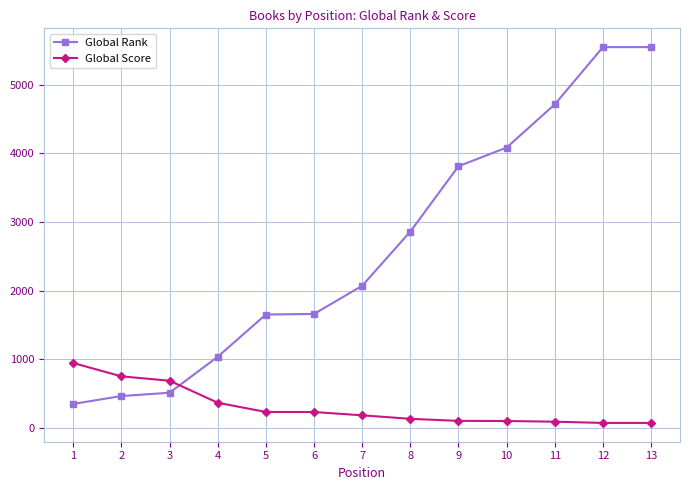

Does the chart have visible grid lines?

Yes